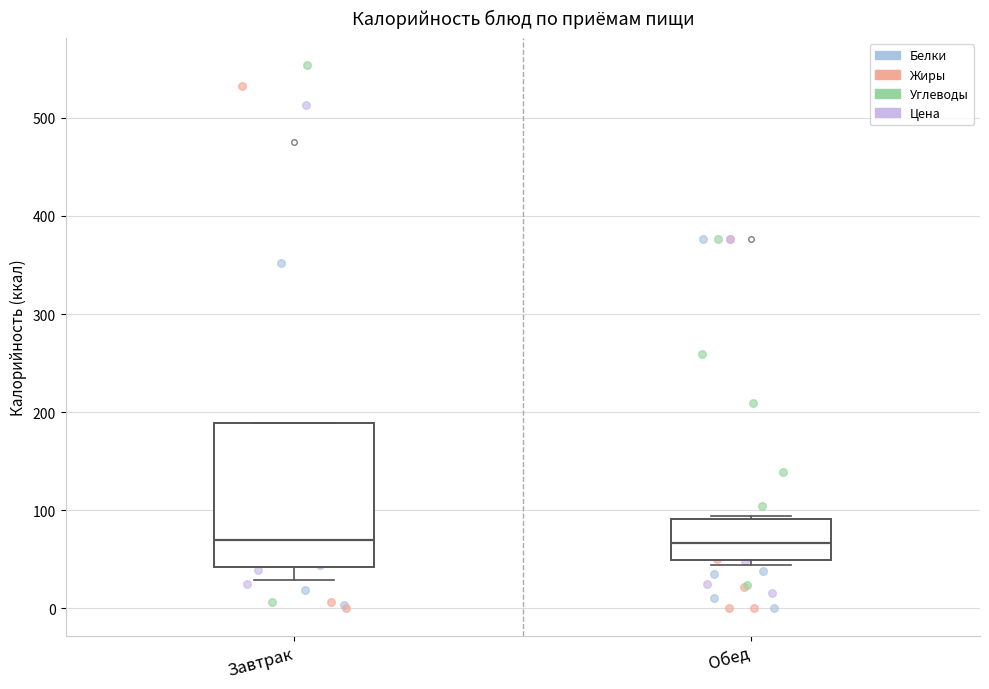

Where does the lower whisker of the box for Завтрак end on the y-axis? The values are not printed on the chart, so give them approximately, as read against the axis.

30